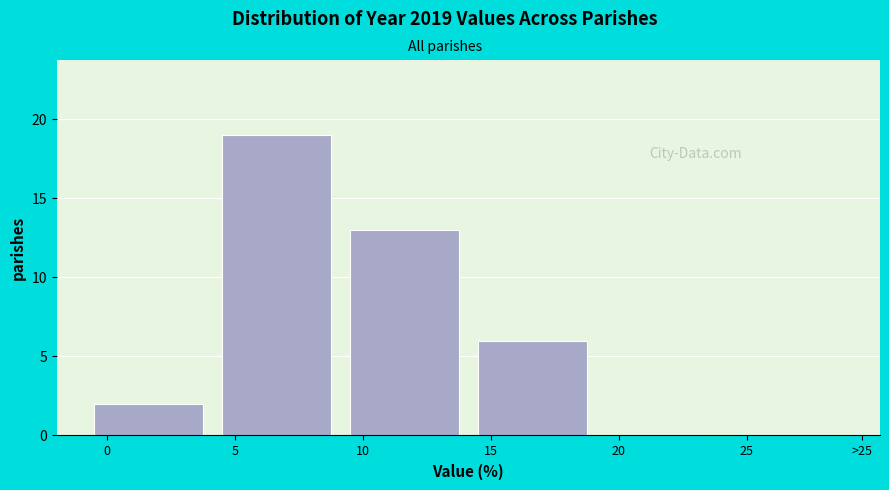

Reading right to left, extract all data points from this chart.

25=0	20=0	15=6	10=13	5=19	0=2